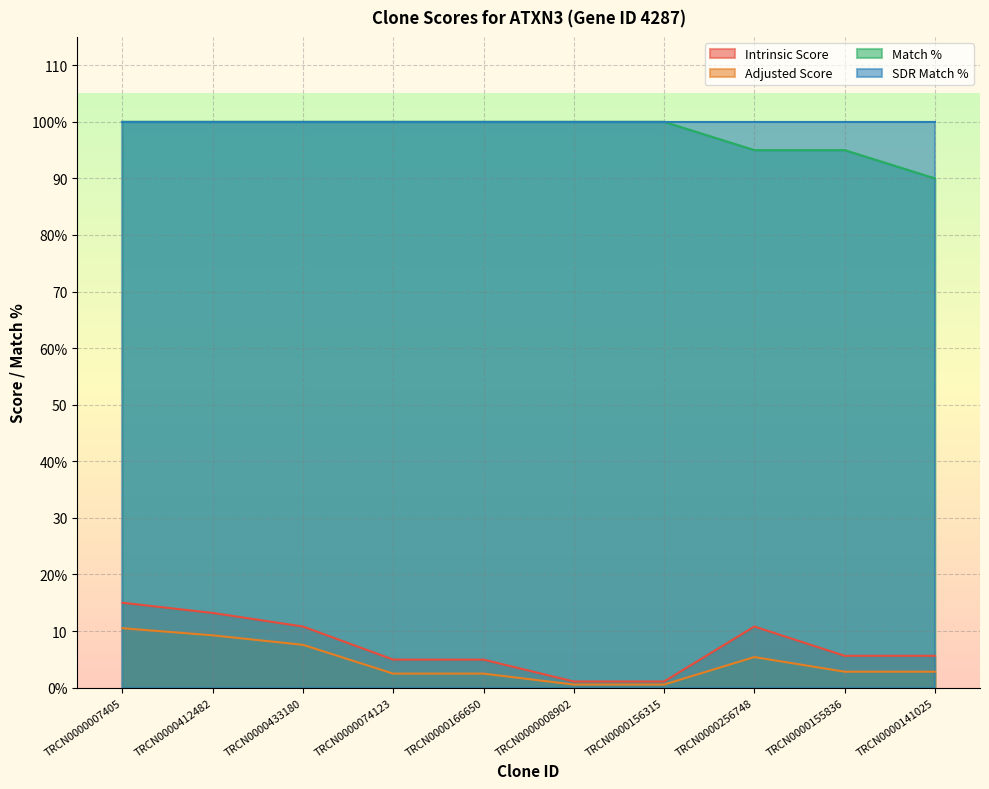

What is the difference between the maximum and minimum values in the Match % series?

10.0